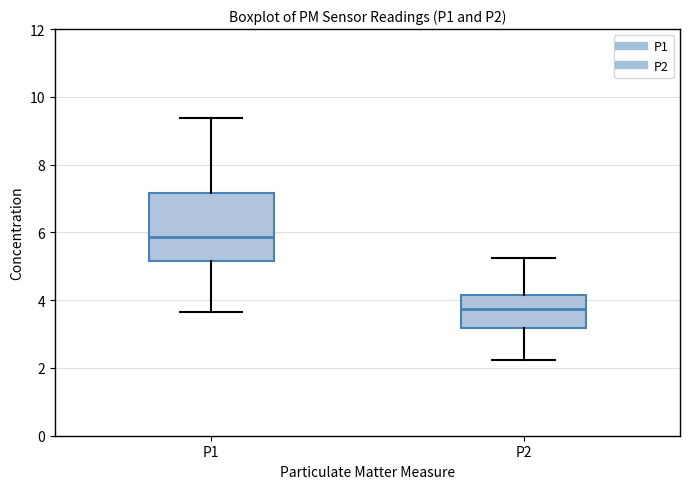

Where does the lower whisker of the box for P2 end on the y-axis? The values are not printed on the chart, so give them approximately, as read against the axis.

2.2